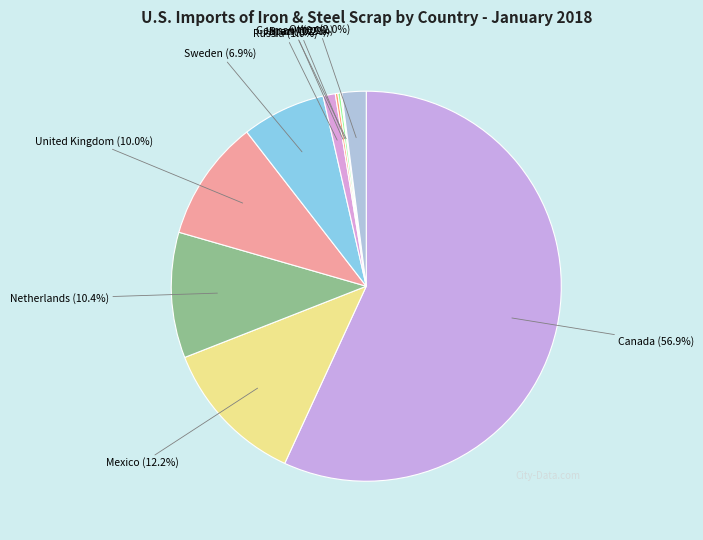

What portion of the pie excludes Russia (1.0%)?

99.0%